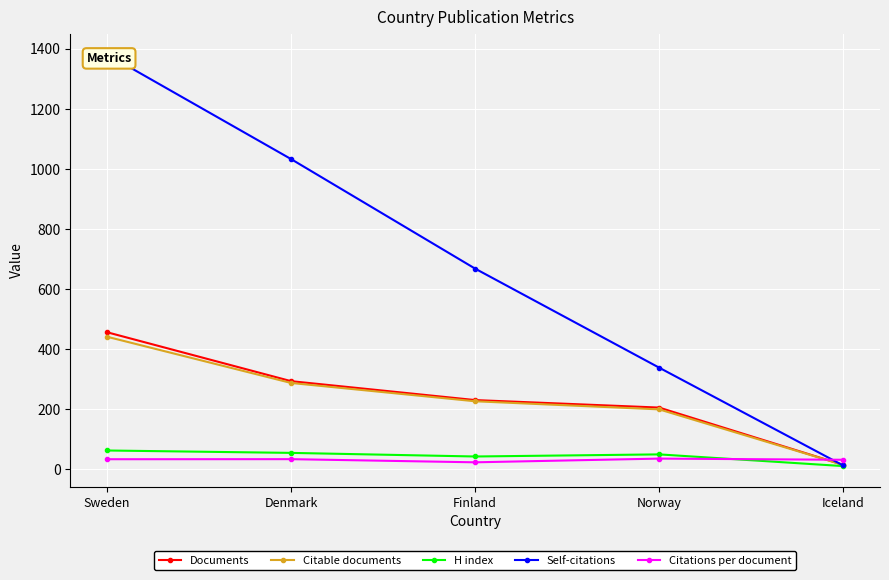

Which category has the lowest value in the H index series?

Iceland